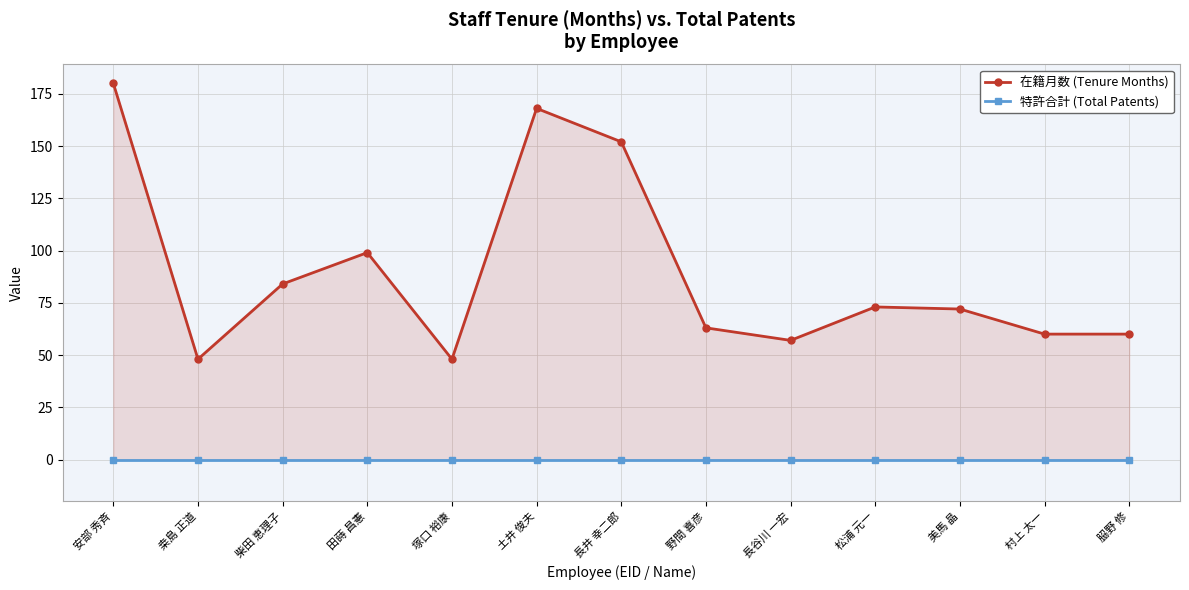

What is the difference between the second highest and second lowest values in the 在籍月数 (Tenure Months) series?

120